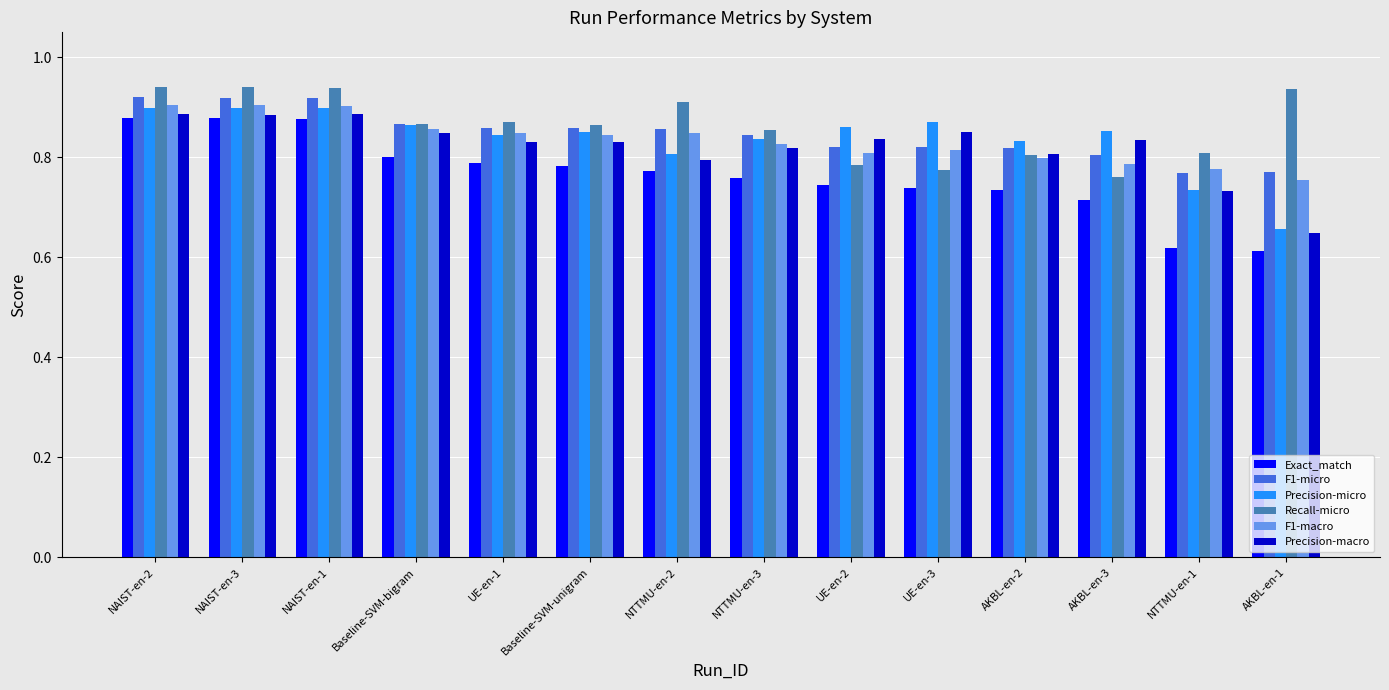

Which series has the widest spread of values?

Exact_match